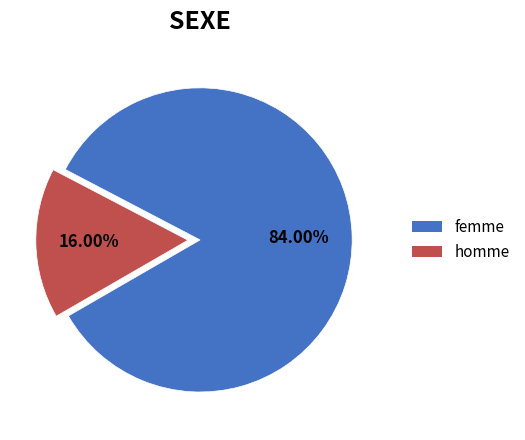

Is there a majority slice in this chart?

Yes